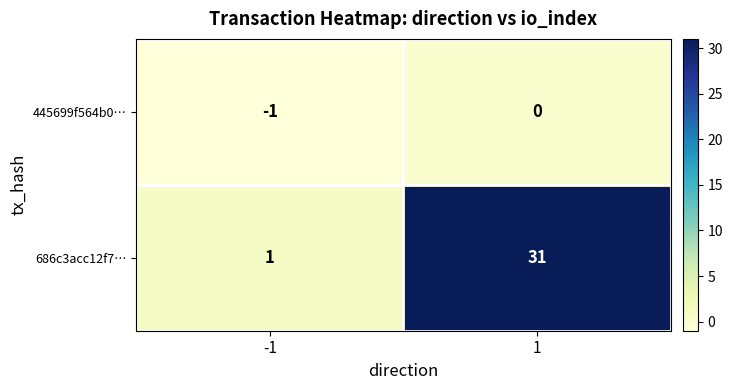

What is the total value across all series at 1?

31